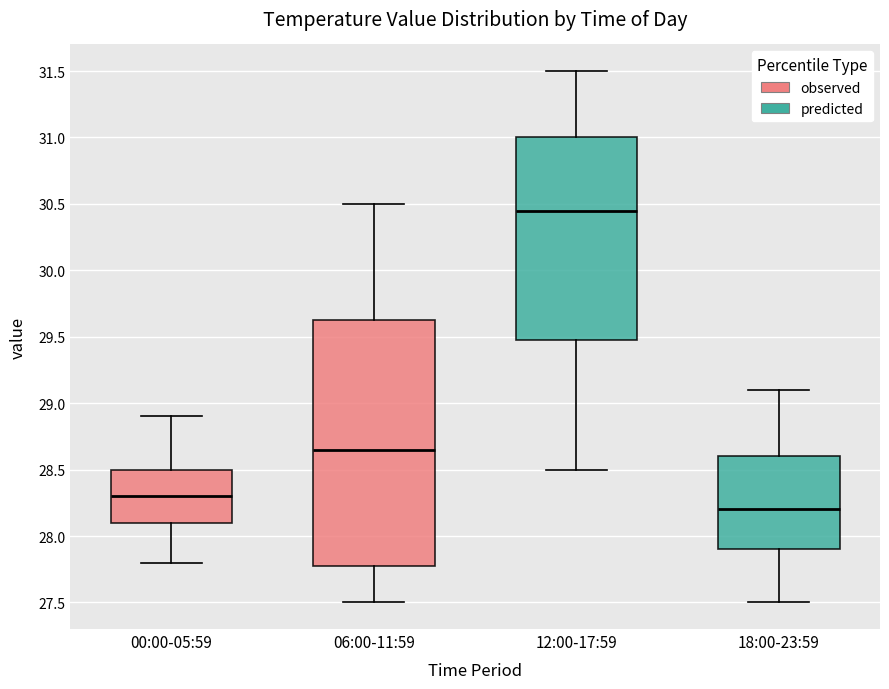

Where is the lower edge of the box for 12:00-17:59 on the y-axis? The values are not printed on the chart, so give them approximately, as read against the axis.

29.50